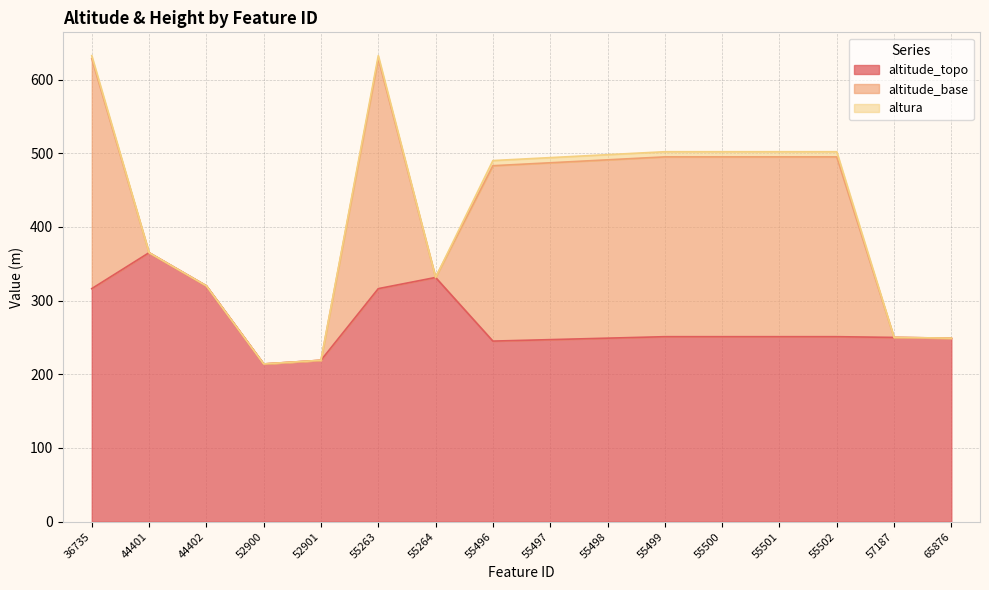

Which series has the largest total across all categories?

altitude_topo